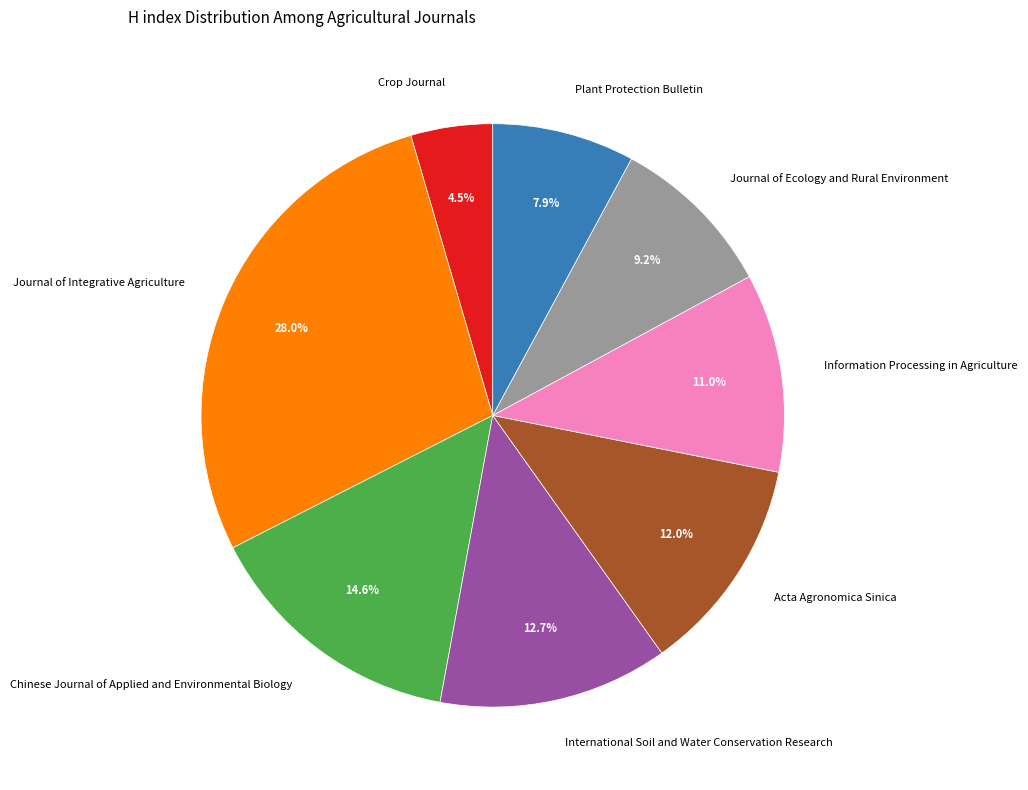

Rank the categories by value from highest to lowest.

Journal of Integrative Agriculture, Chinese Journal of Applied and Environmental Biology, International Soil and Water Conservation Research, Acta Agronomica Sinica, Information Processing in Agriculture, Journal of Ecology and Rural Environment, Plant Protection Bulletin, Crop Journal